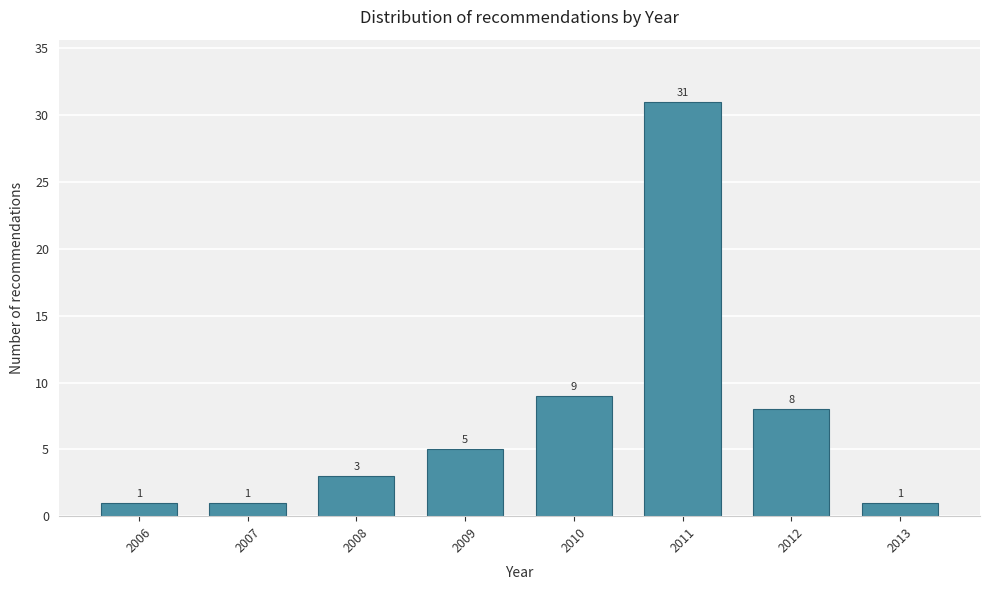

Reading left to right, extract all data points from this chart.

2006=1	2007=1	2008=3	2009=5	2010=9	2011=31	2012=8	2013=1